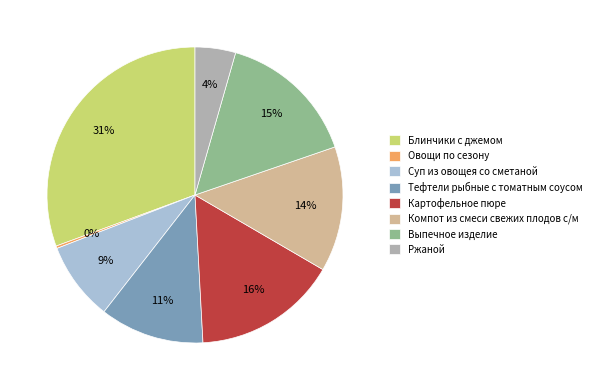

Which category has the biggest portion of the pie?

Блинчики с джемом